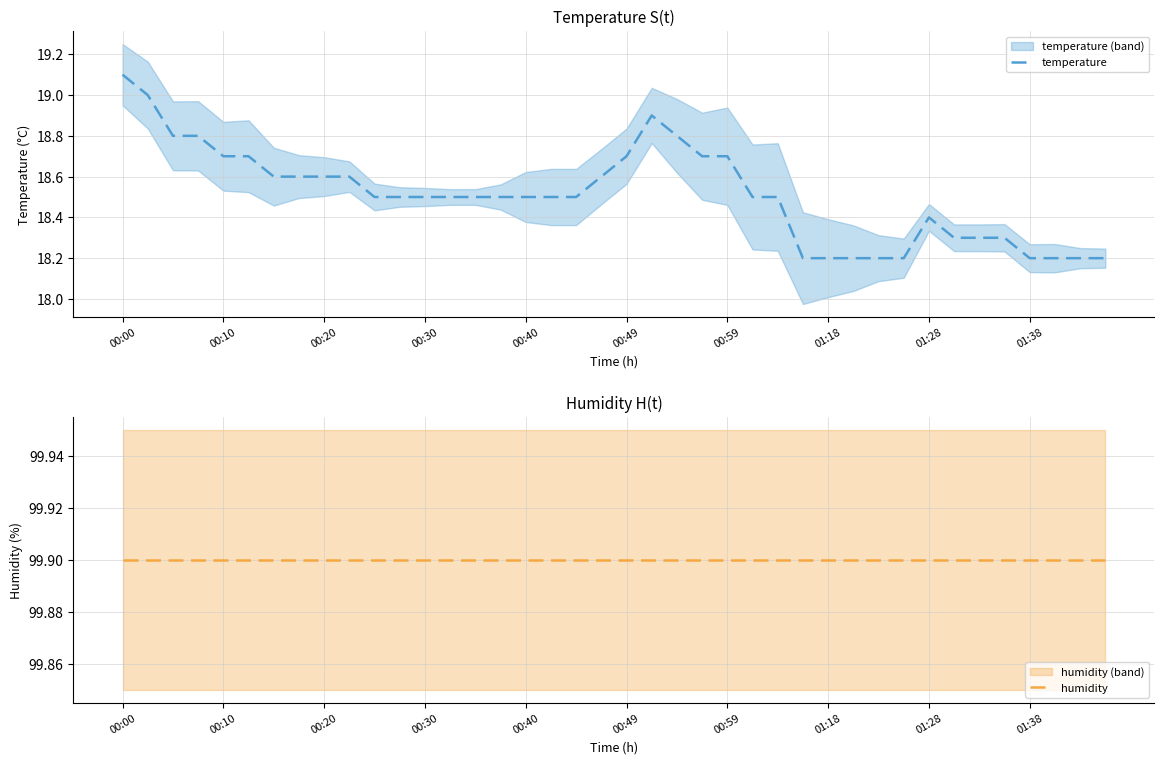

What is the minimum value for temperature?

18.2